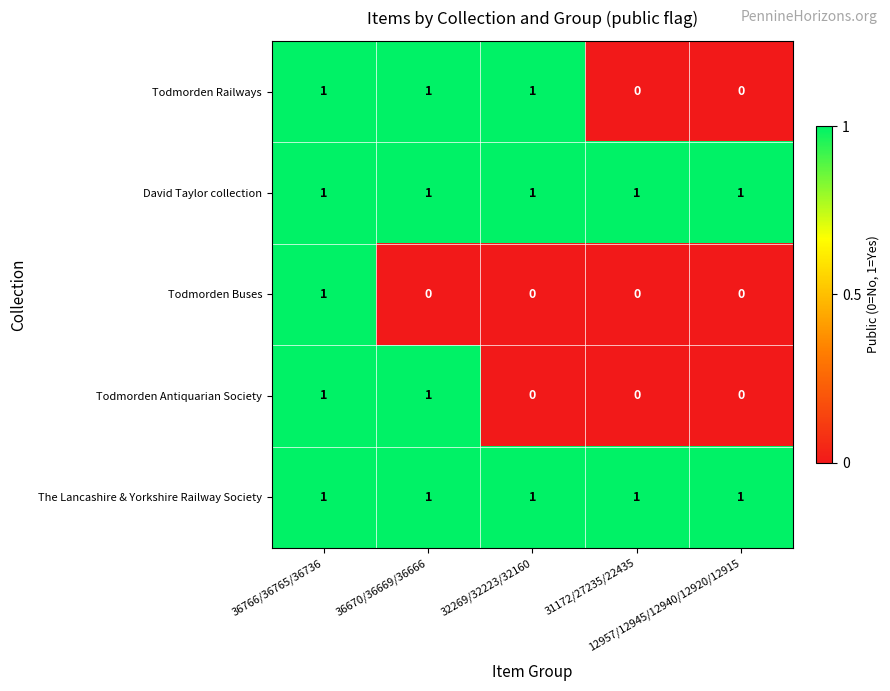

What is the sum of all Todmorden Railways values?

3